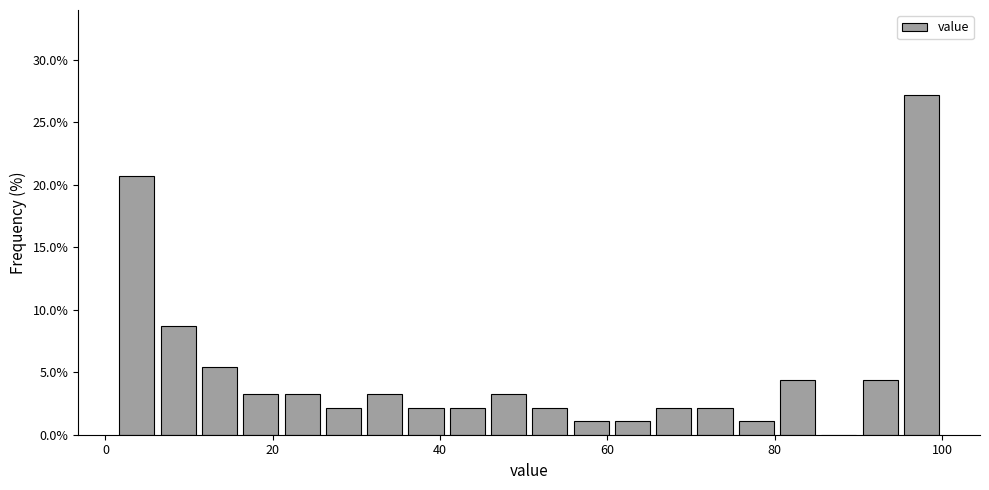

Around what value on the x-axis is the tallest bar? Give the approximate position of its centre, as read against the axis.

98